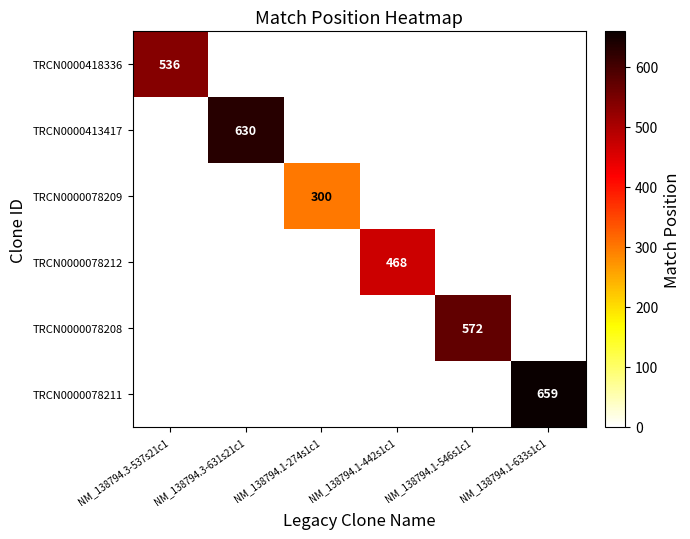

Is it true that TRCN0000418336 equals 536 at NM_138794.3-537s21c1?

True